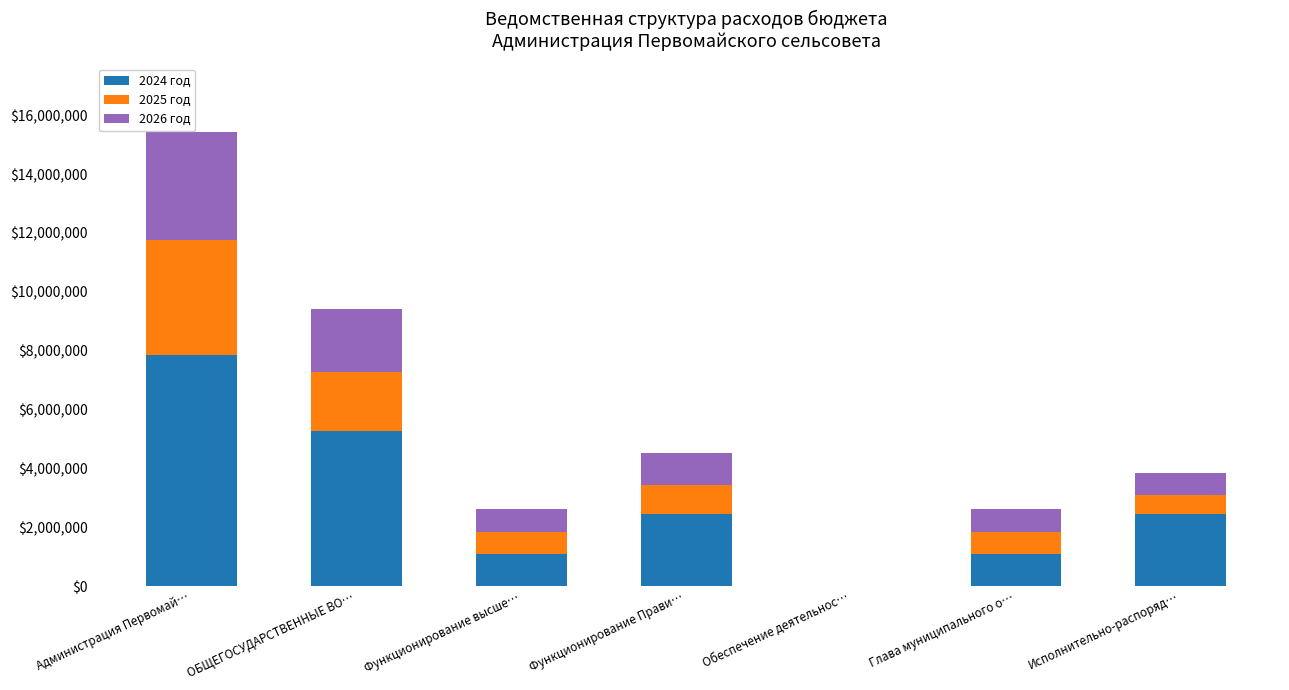

What is the highest value of the 2024 год series?

7851256.5